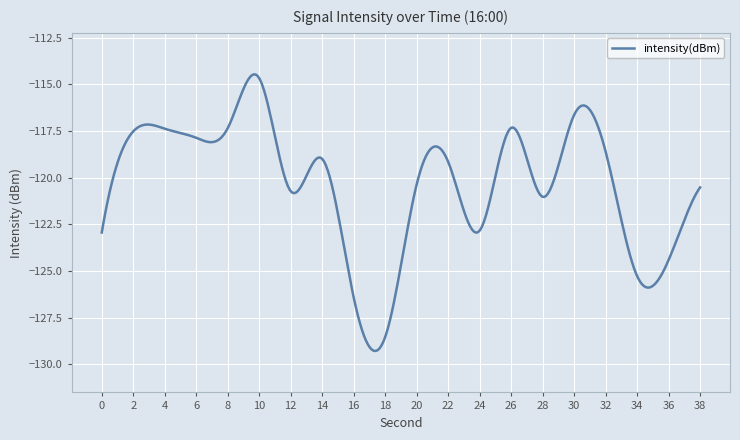

What is the maximum value shown in the chart?

-114.5